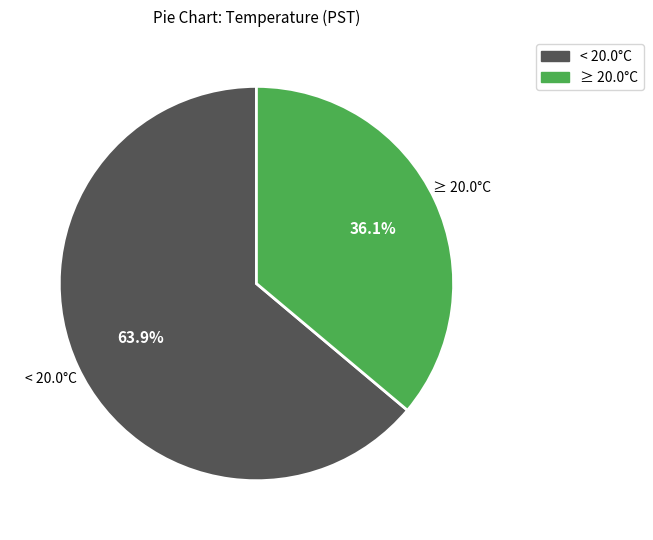

Does any single category account for the majority?

Yes